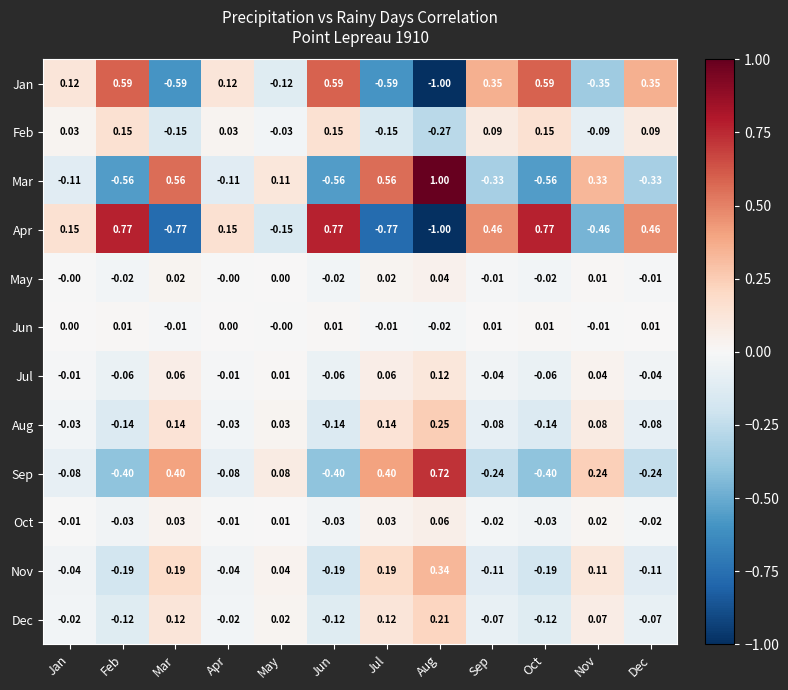

How many values in Jan are below zero?

5